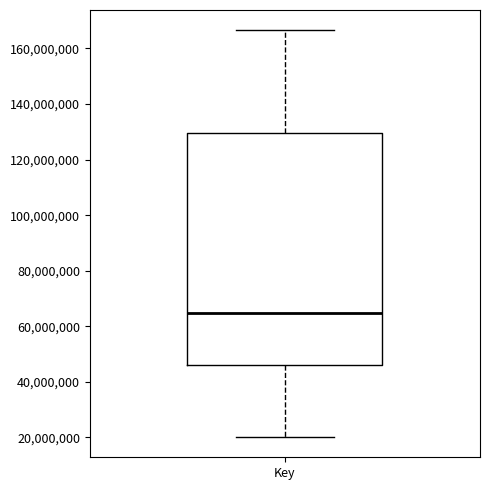

Read this box plot against the y-axis: the position of the median line, the range covered by the box, and the ends of both whiskers. The values are not printed on the chart, so give them approximately, as read against the axis.

median 64000000, box 46000000 to 130000000, whiskers 20000000 to 166000000